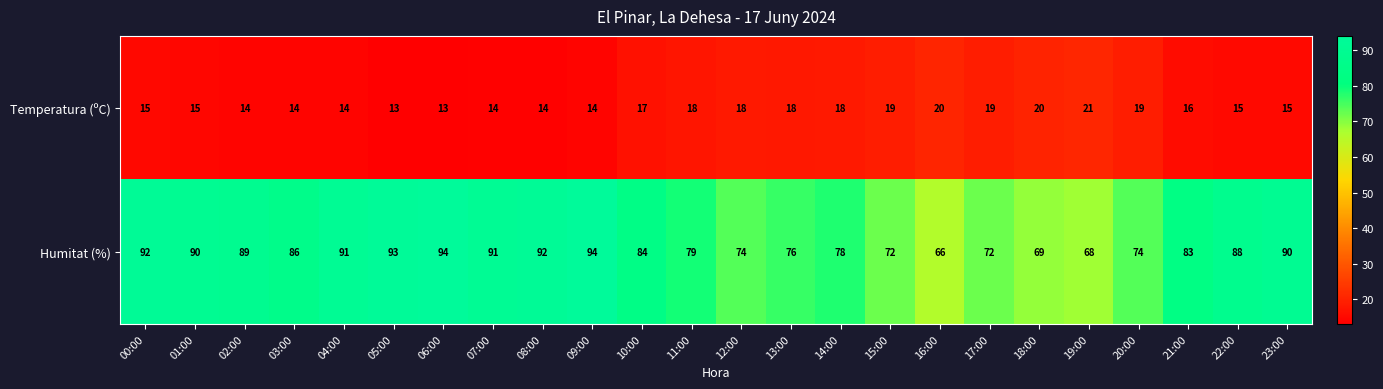

At 23:00, list the series in order from smallest to largest.

Temperatura (ºC), Humitat (%)